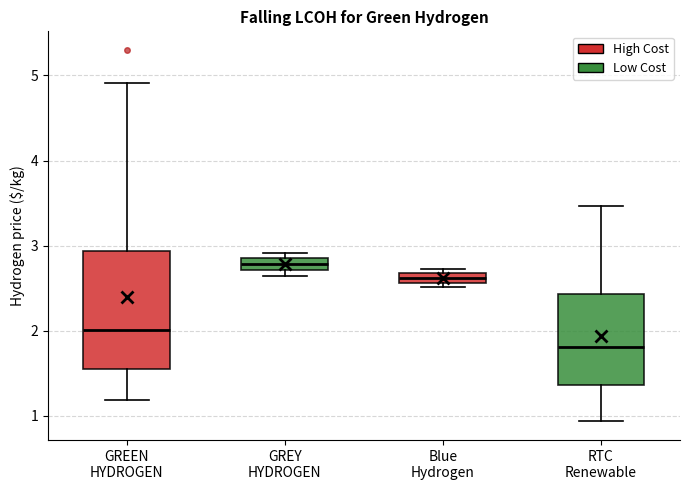

Which box's median line is the lowest?

RTC Renewable